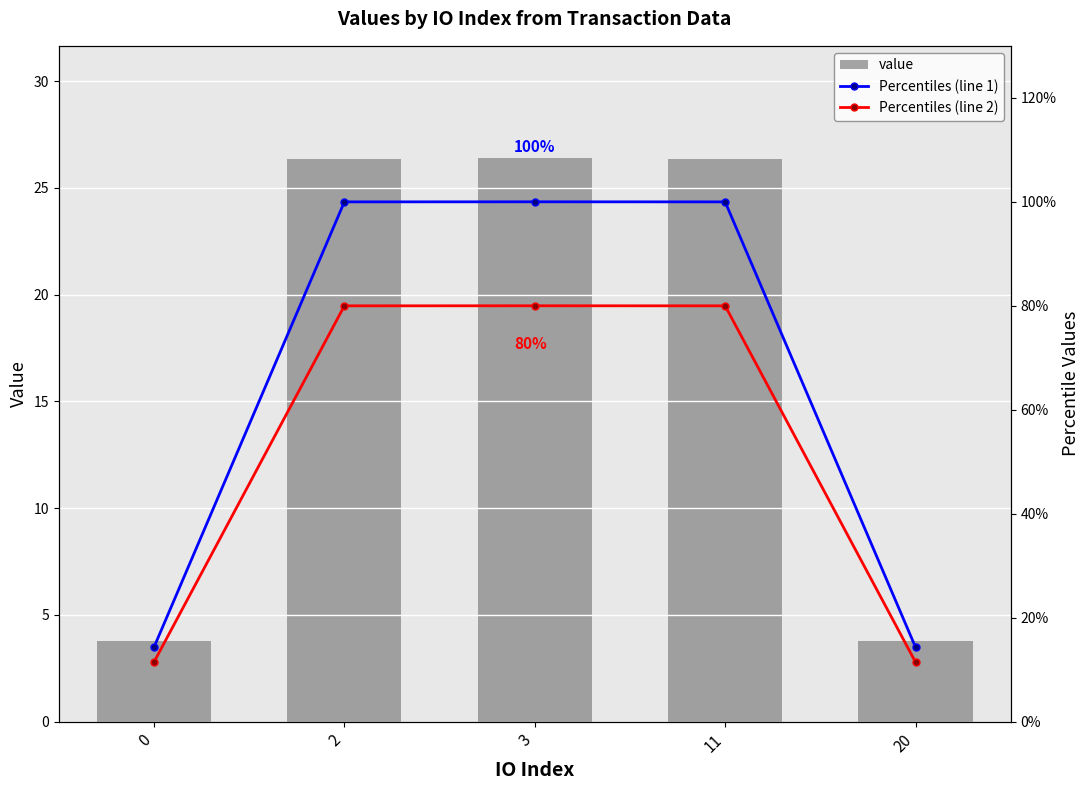

True or false: value has a value of 3.8 at 20.

True